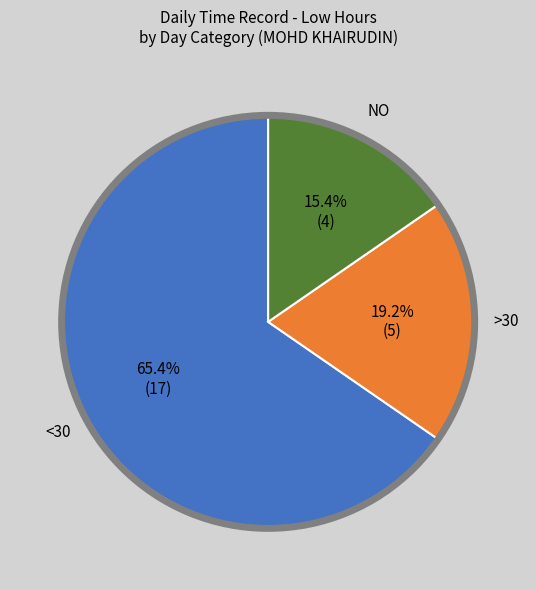

Is there a majority slice in this chart?

Yes